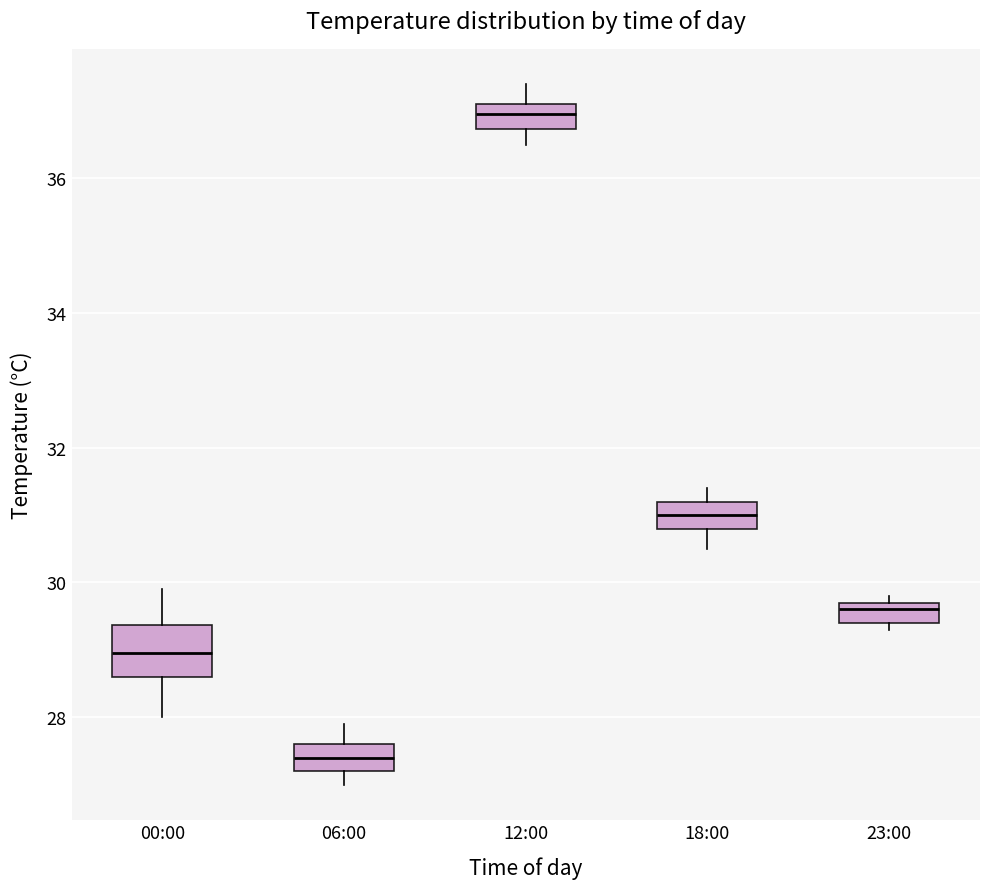

Where is the lower edge of the box for 18:00 on the y-axis? The values are not printed on the chart, so give them approximately, as read against the axis.

30.8